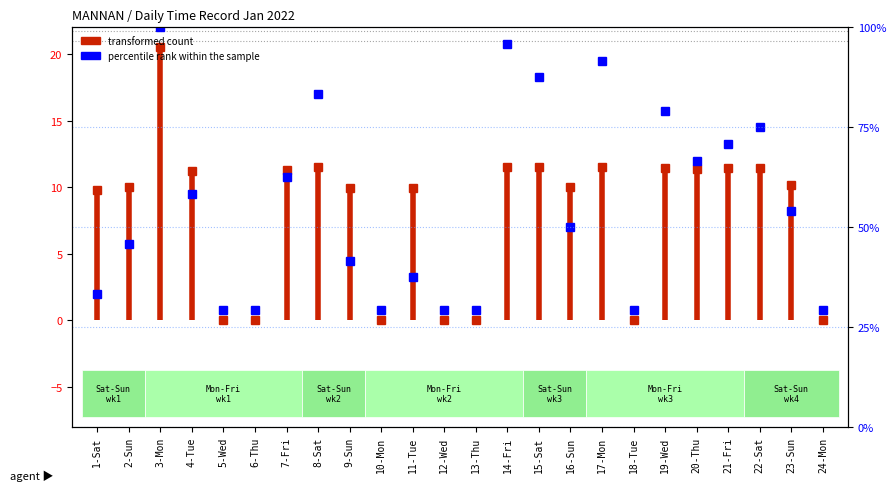

How many bars are there in total?

24